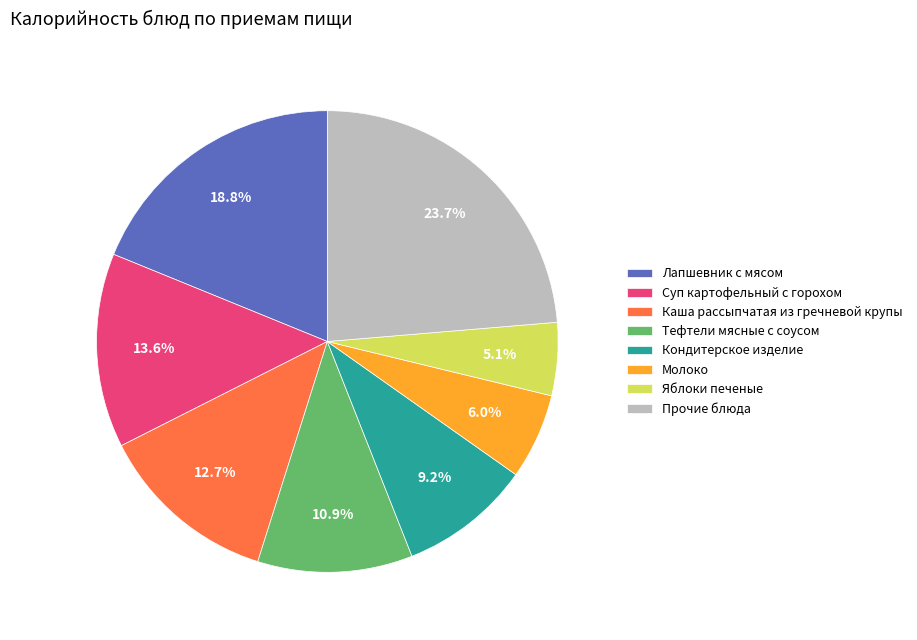

Rank the categories by value from highest to lowest.

Прочие блюда, Лапшевник с мясом, Суп картофельный с горохом, Каша рассыпчатая из гречневой крупы, Тефтели мясные с соусом, Кондитерское изделие, Молоко, Яблоки печеные